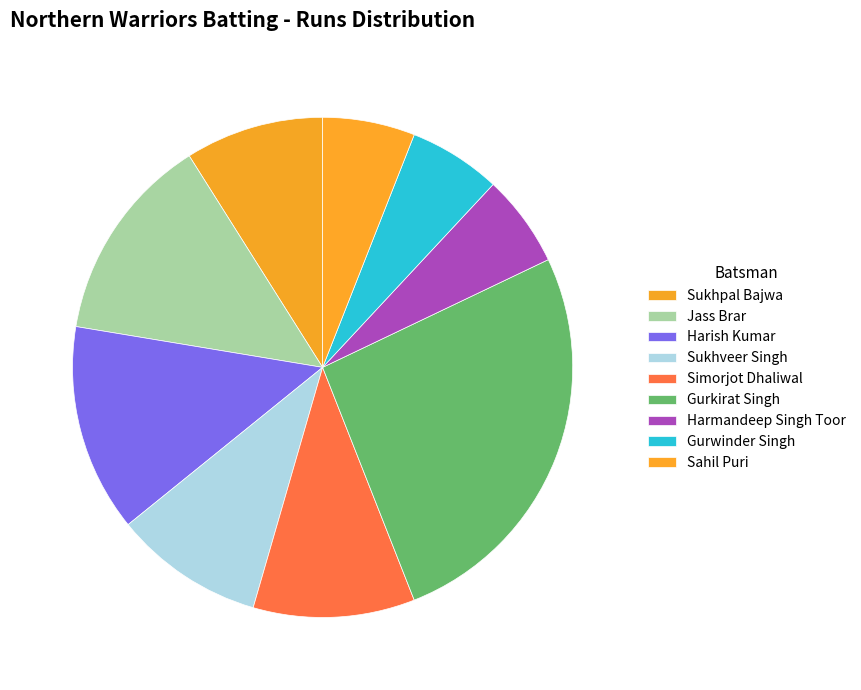

Combined, do Harmandeep Singh Toor and Sahil Puri account for over 50%?

No